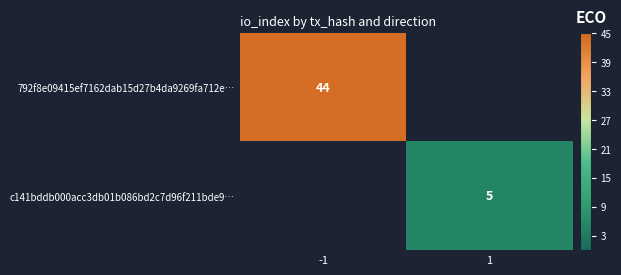

Is it true that c141bddb000acc3db01b086bd2c7d96f211bde9… equals 8 at 1?

False